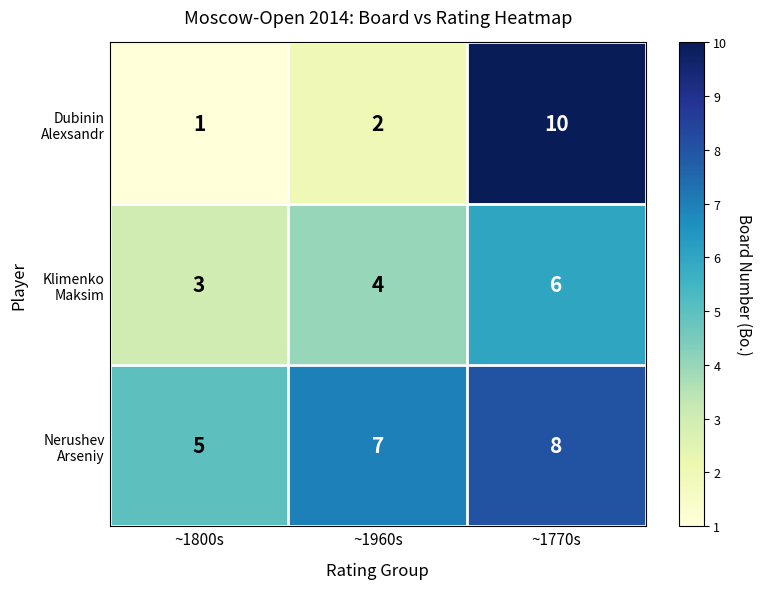

At which category is the sum across all series the highest?

~1770s